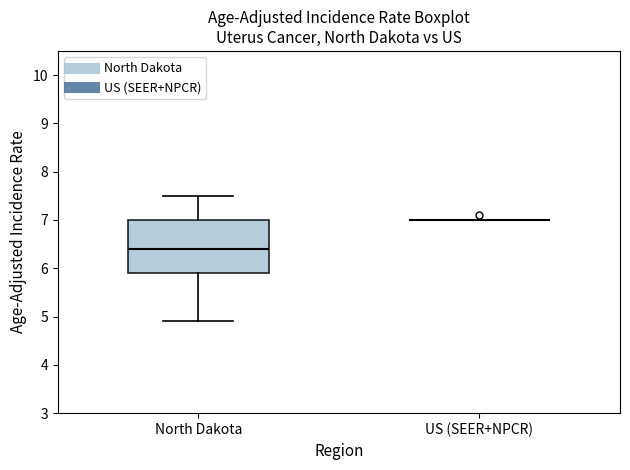

Comparing the boxes themselves (not the whiskers), which one is the tallest?

North Dakota